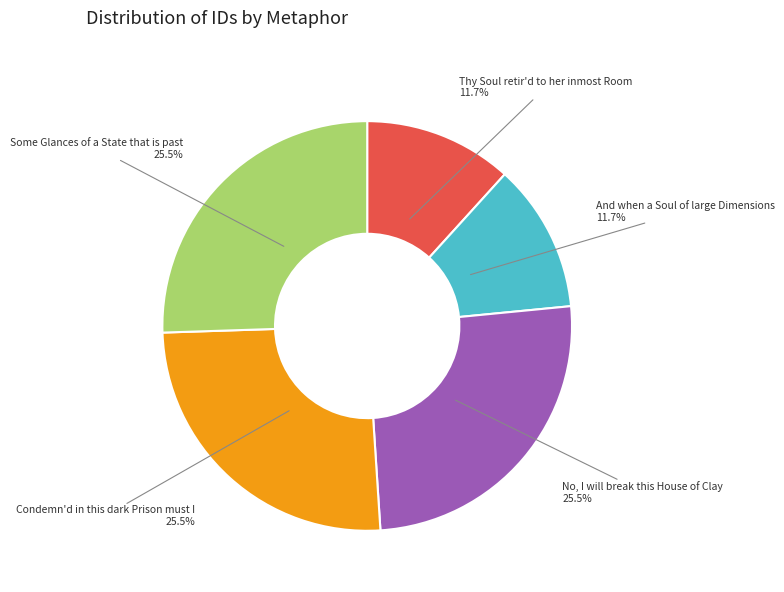

Does any single category account for the majority?

No